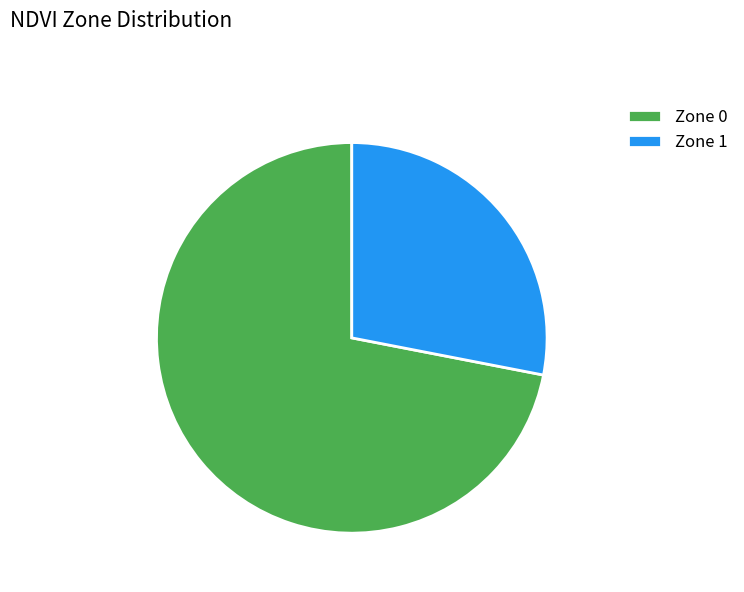

Count the number of slices in the pie.

2